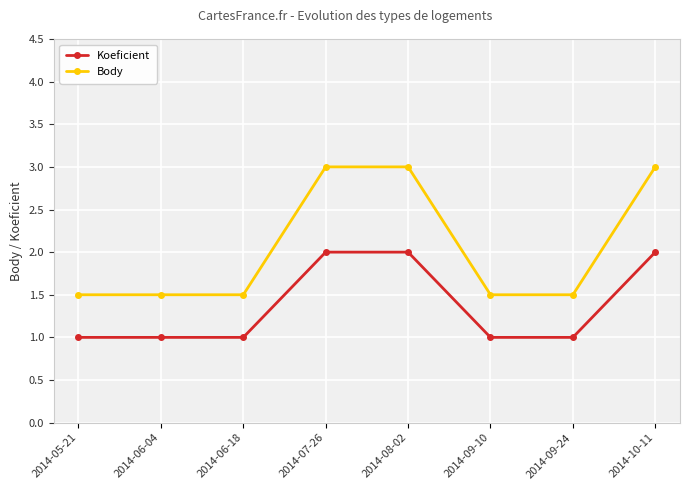

What is the value of the Body point at the 3rd from the left?

1.5